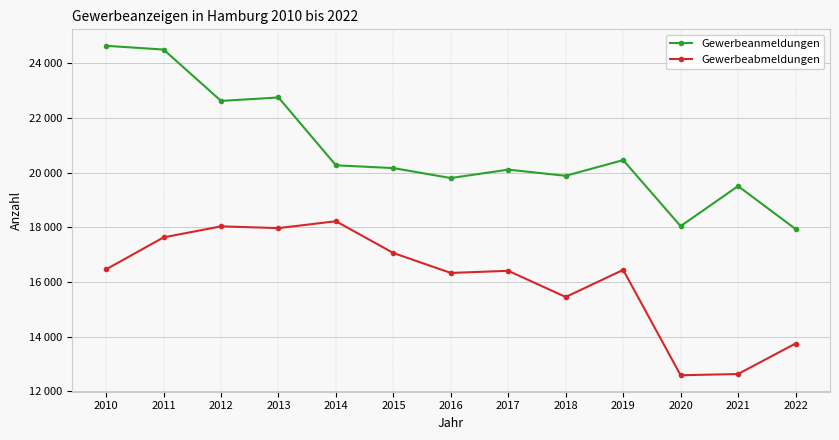

The Gewerbeanmeldungen series shows 18040 at 2020. True or false?

True